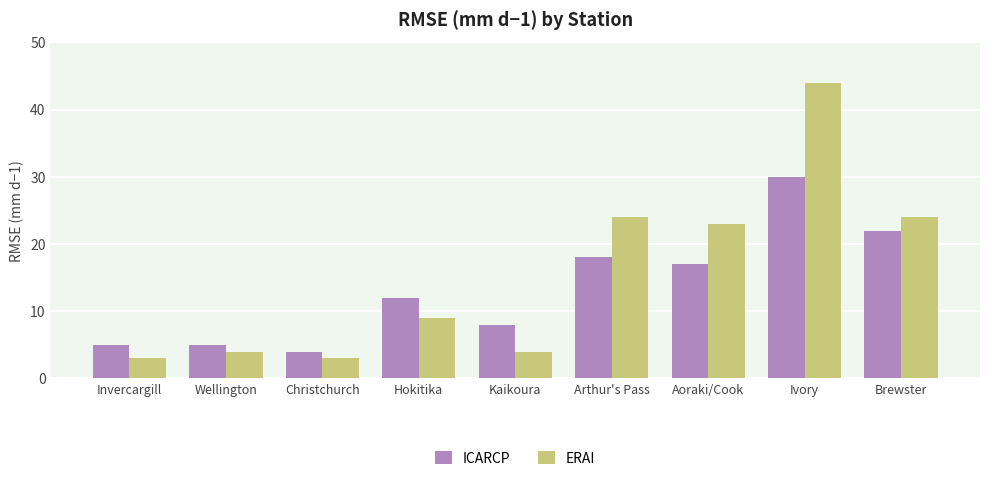

What is the difference between the highest and lowest values at Invercargill?

2